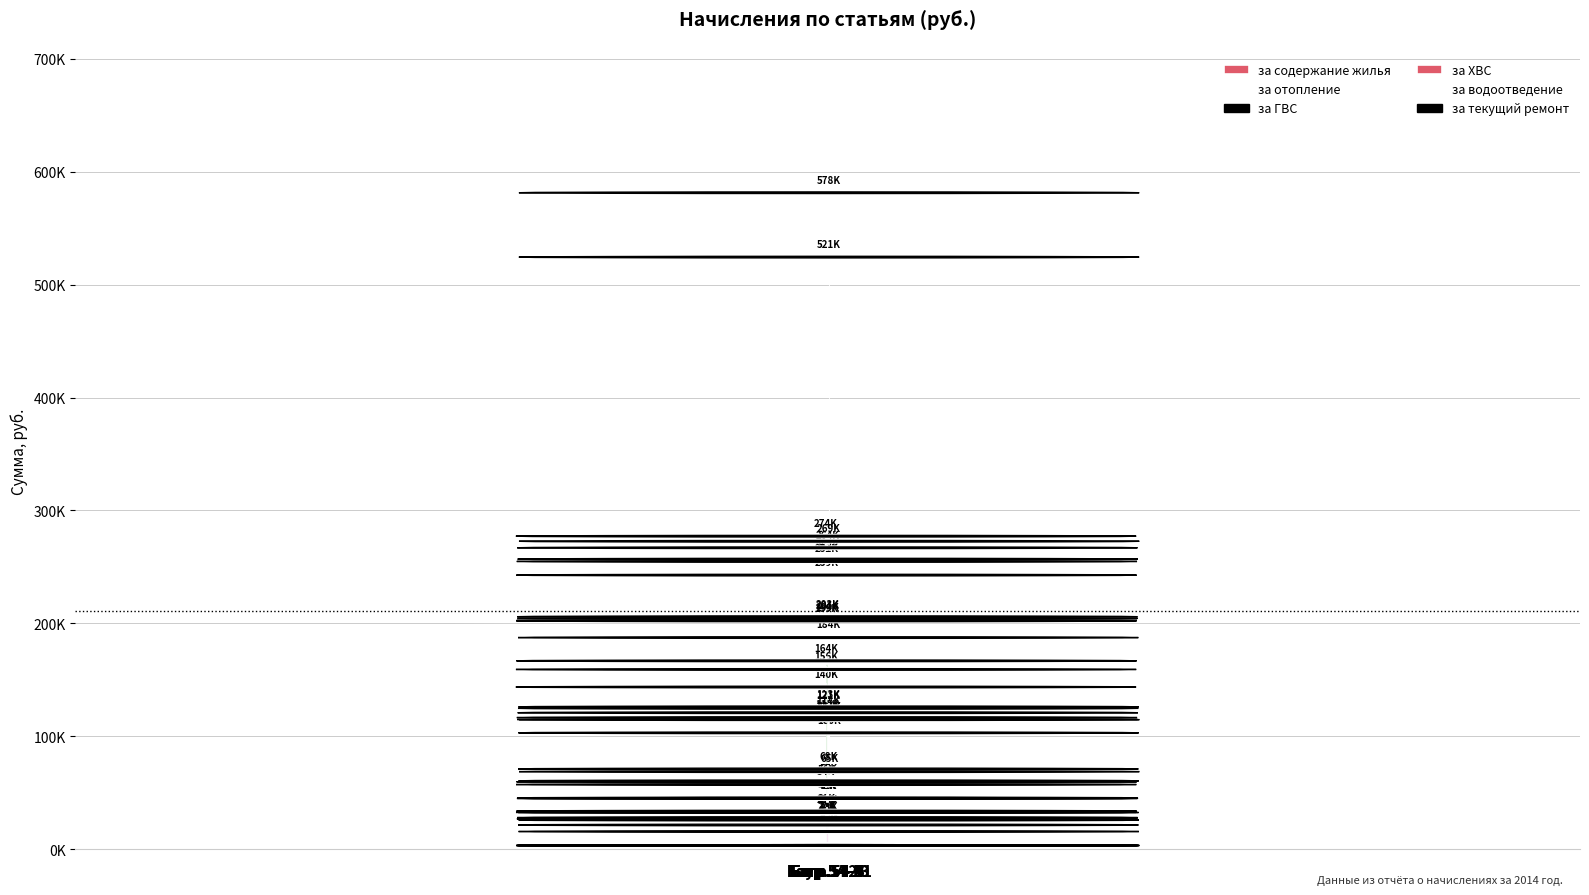

Reading left to right, list all the values displayed in this chart.

за содержание жилья: Багр.54-8=140354.6	Багр.54-1=198960.7	Багр.54-3=199368.8	Багр.54-4=202646.6	Багр.54-5=201172.2	Багр.54-10=121471.6	Багр.54-13=99783.1	Баум.172-1=521146.1
за отопление: Багр.54-8=273955.3	Багр.54-1=239485.5	Багр.54-3=251580.5	Багр.54-4=263703.1	Багр.54-5=253637.0	Багр.54-10=184152.0	Багр.54-13=122788.6	Баум.172-1=578173.8
за ГВС: Багр.54-8=155913.1	Багр.54-1=163553.6	Багр.54-3=113289.6	Багр.54-4=111596.1	Багр.54-5=117594.9	Багр.54-10=67792.9	Багр.54-13=57255.7	Баум.172-1=269439.9
за ХВС: Багр.54-8=29292.5	Багр.54-1=30445.2	Багр.54-3=23622.3	Багр.54-4=24714.7	Багр.54-5=23199.3	Багр.54-10=18156.9	Багр.54-13=12366.1	Баум.172-1=65410.6
за водоотведение: Багр.54-8=53975.8	Багр.54-1=56415.7	Багр.54-3=41672.2	Багр.54-4=42081.0	Багр.54-5=41730.1	Багр.54-10=29214.5	Багр.54-13=22509.6	Баум.172-1=111456.6
за текущий ремонт: Багр.54-8=0.0	Багр.54-1=0.0	Багр.54-3=0.0	Багр.54-4=0.0	Багр.54-5=0.0	Багр.54-10=0.0	Багр.54-13=0.0	Баум.172-1=0.0